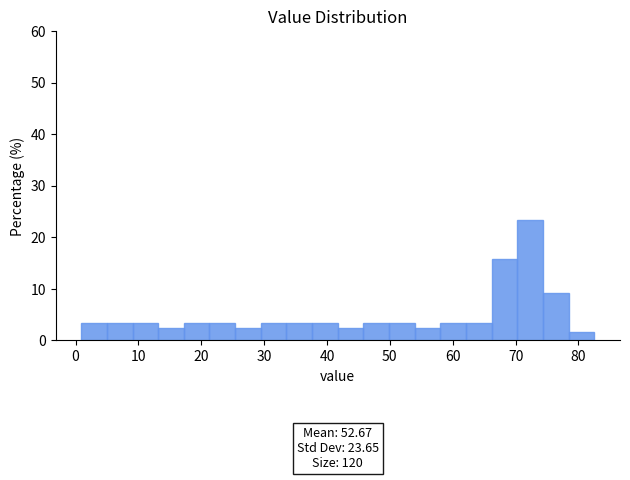

Over which range of the x-axis is the bar tallest?

70 to 74